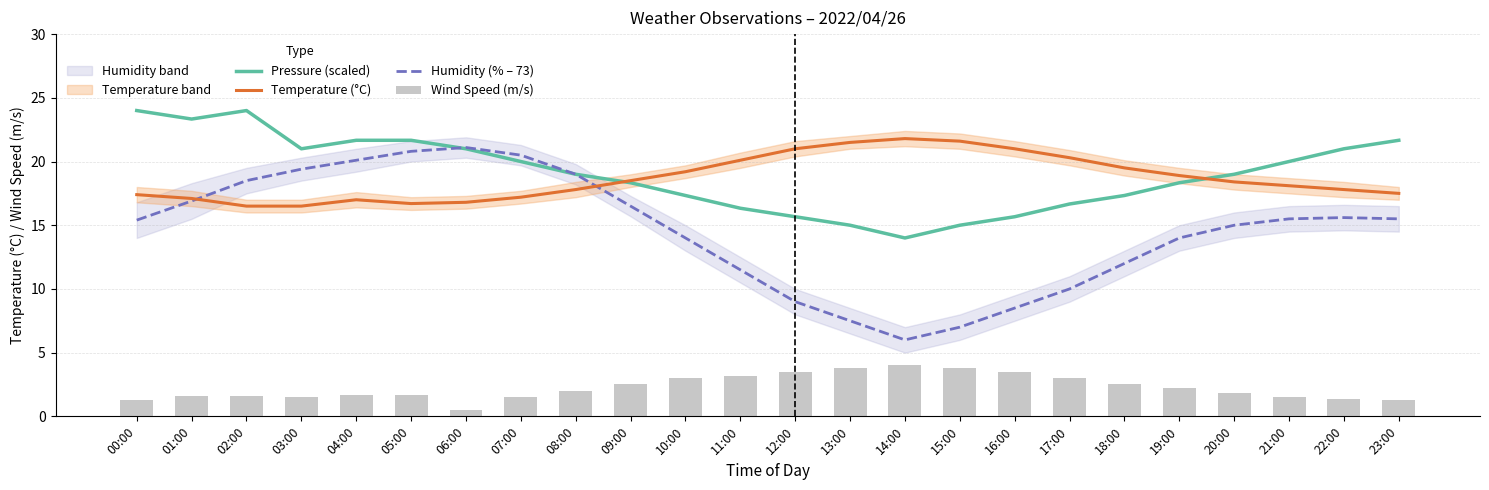

What is the difference between the maximum and minimum values in the Temperature (°C) series?

5.3